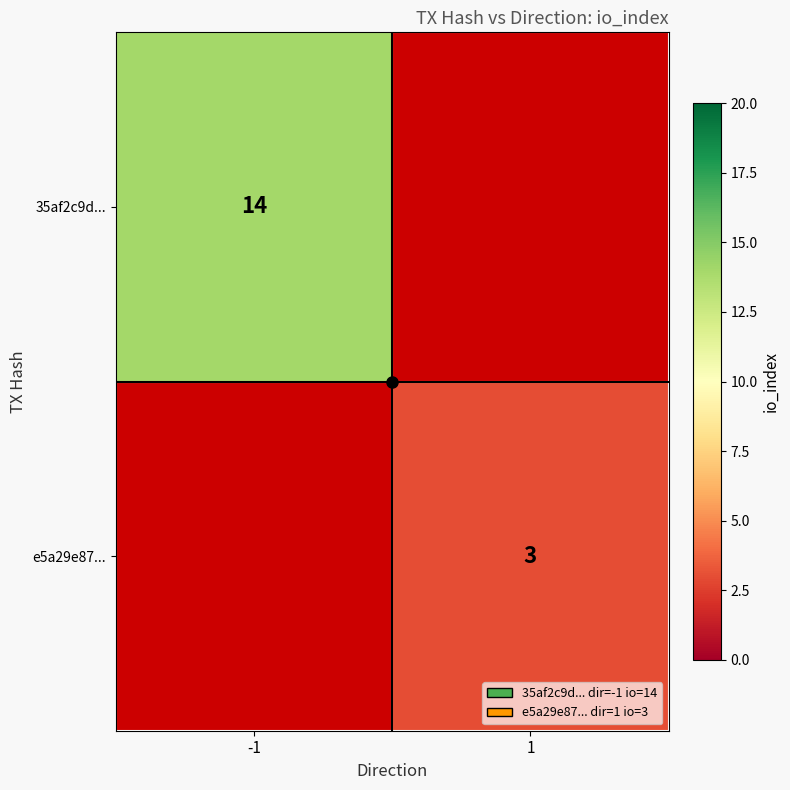

The value of 35af2c9d... at -1 is 23. True or false?

False